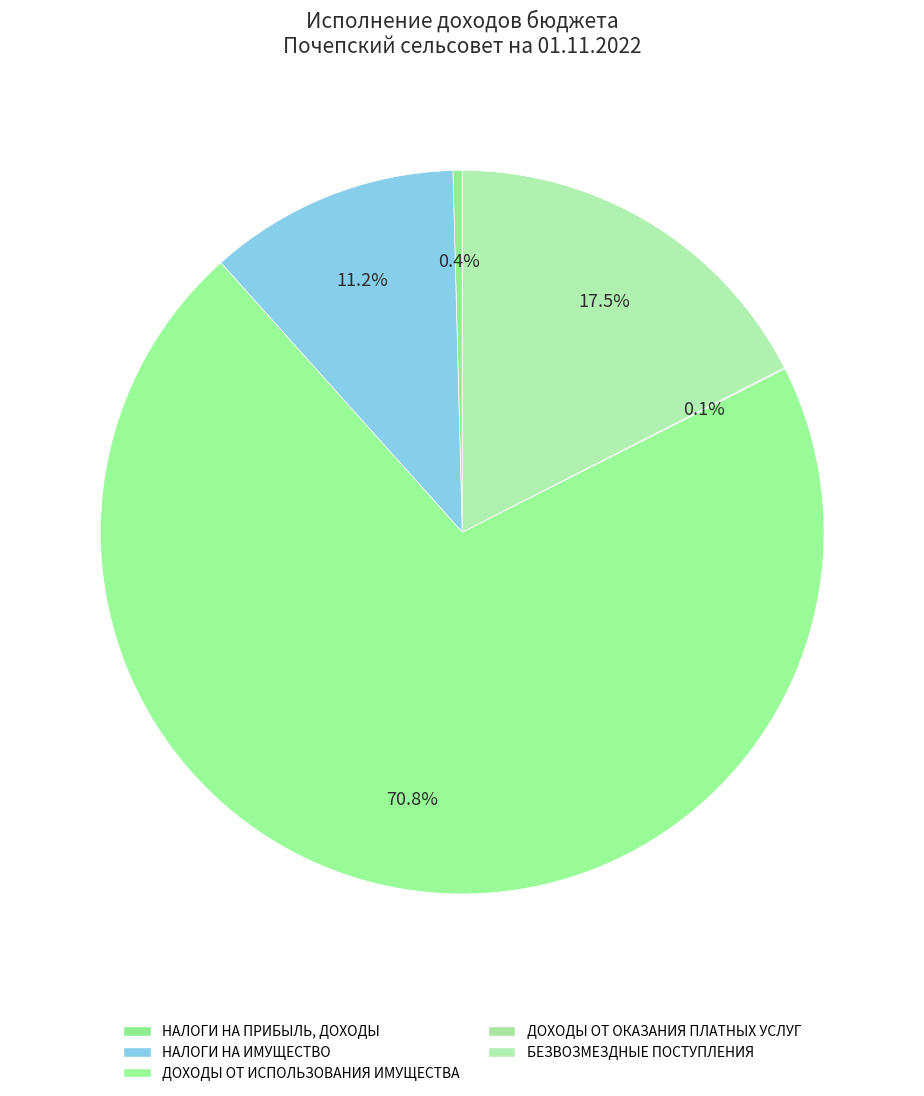

Which category accounts for the majority?

ДОХОДЫ ОТ ИСПОЛЬЗОВАНИЯ ИМУЩЕСТВА